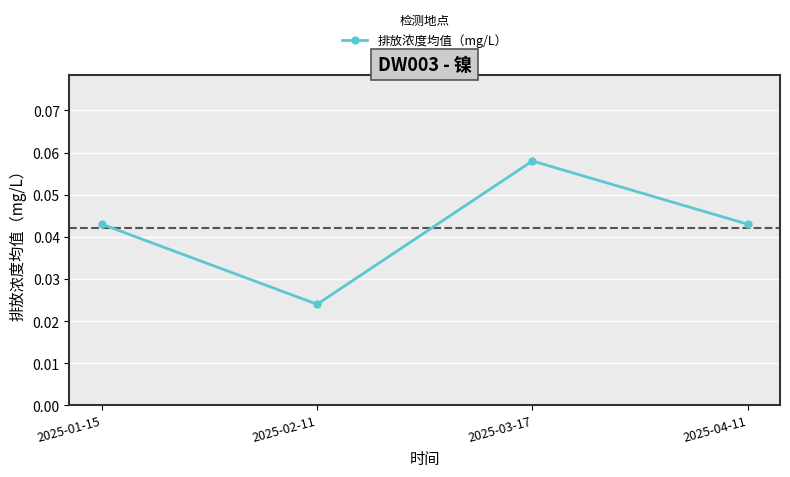

Between 2025-03-17 and 2025-04-11, which is larger?

2025-03-17